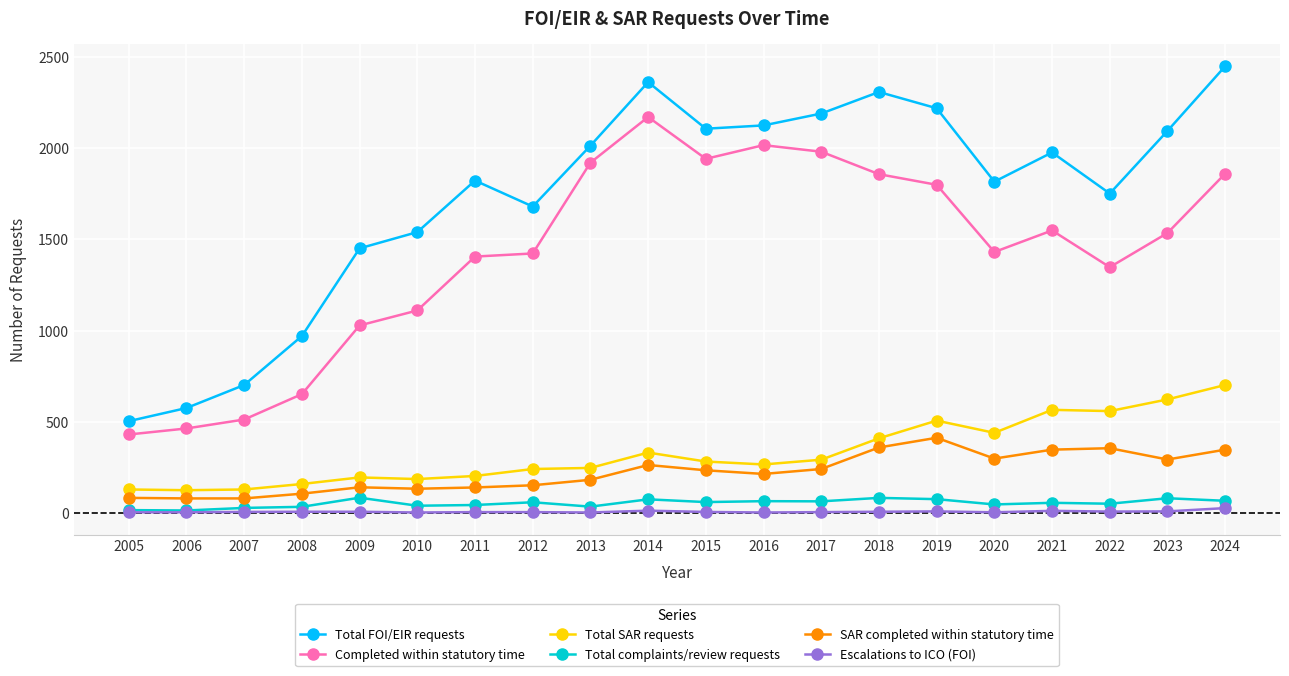

At 2013, list the series in order from largest to smallest.

Total FOI/EIR requests, Completed within statutory time, Total SAR requests, SAR completed within statutory time, Total complaints/review requests, Escalations to ICO (FOI)